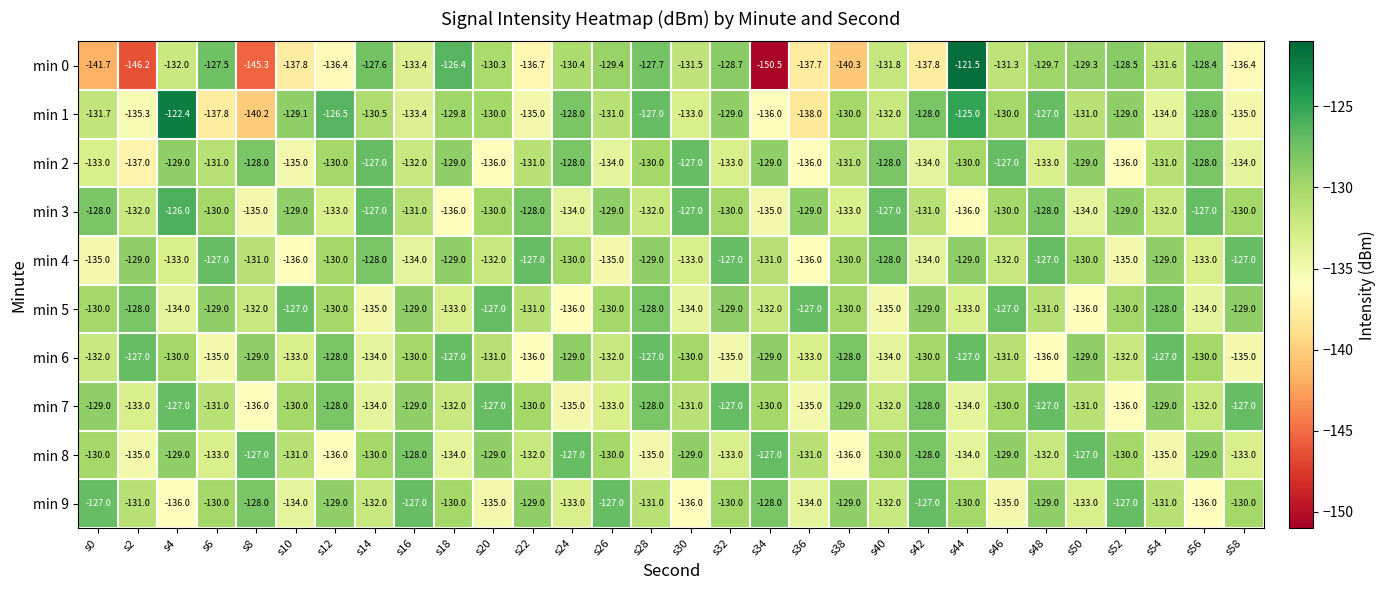

True or false: min 3 has a value of -131.0 at s16.

True